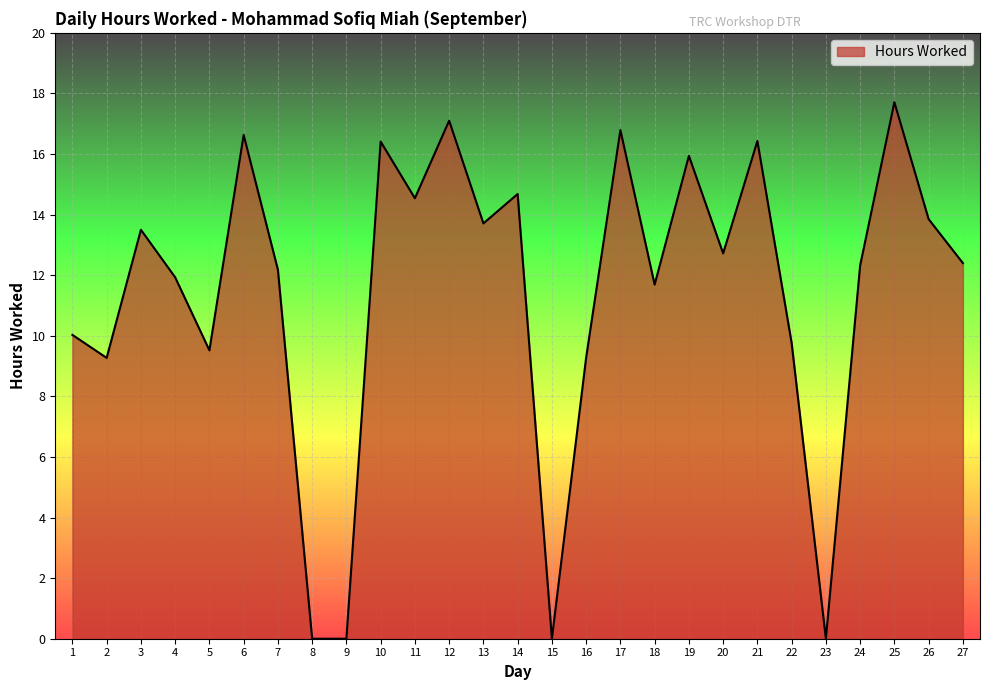

At which category does the chart reach its peak across all series?

25